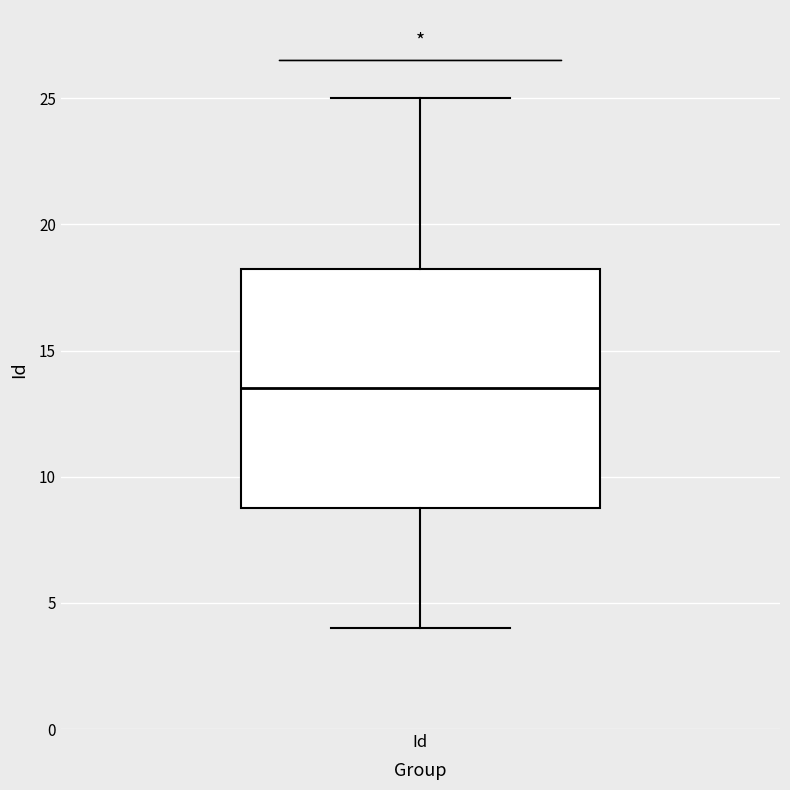

Where is the upper edge of the box for Id on the y-axis? The values are not printed on the chart, so give them approximately, as read against the axis.

18.5